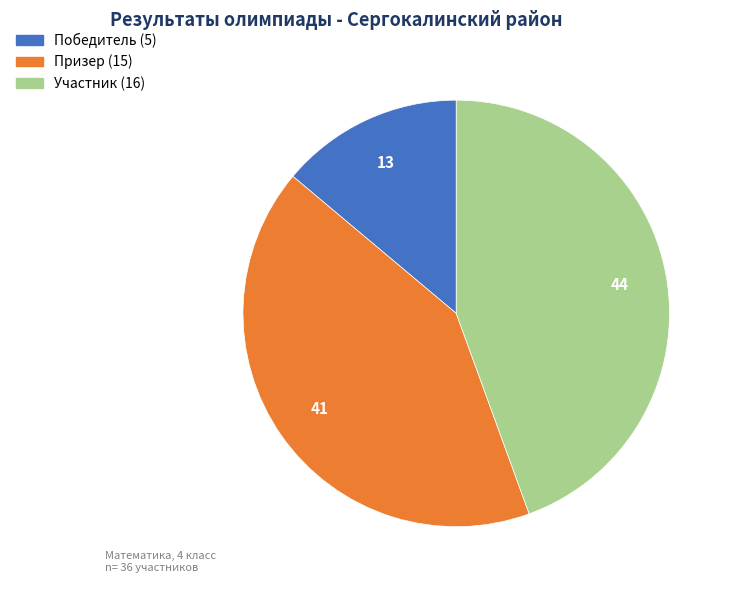

Is Участник the majority of the pie?

No